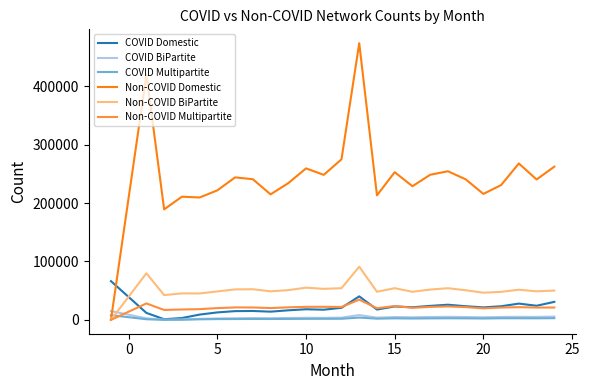

After their last crossing, which series has the higher values: COVID BiPartite or Non-COVID BiPartite?

Non-COVID BiPartite